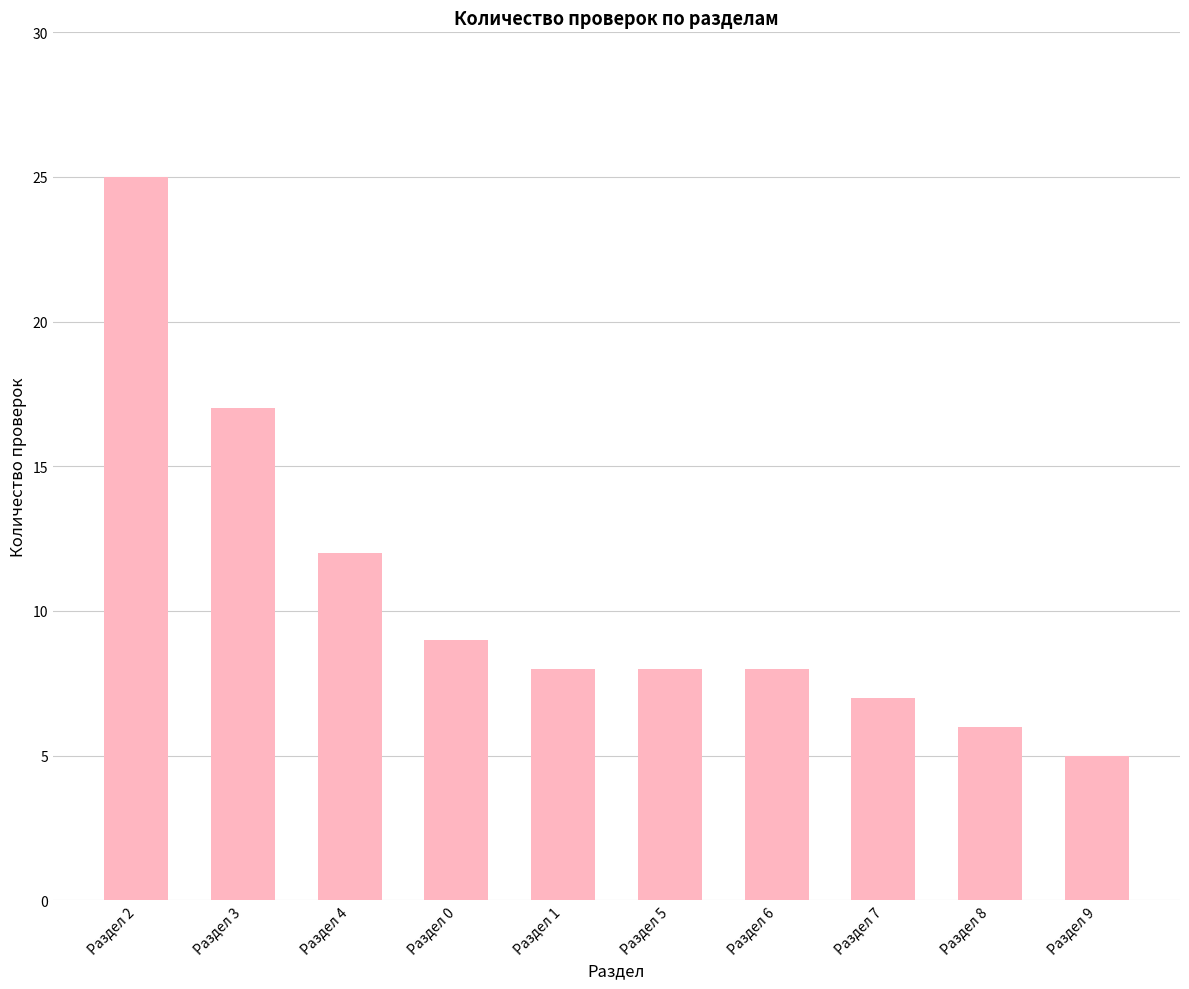

The chart shows a value of 9 at Раздел 0. True or false?

True